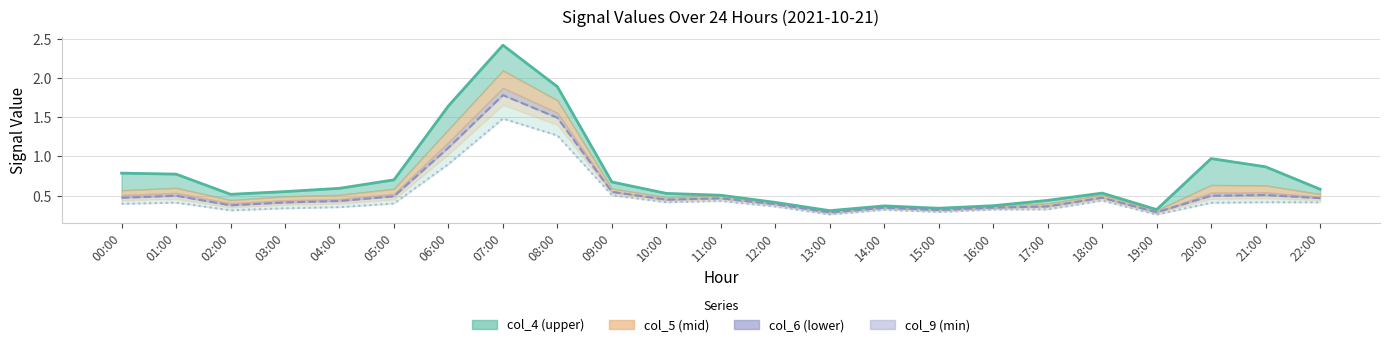

What is the maximum value shown in the chart?

2.4